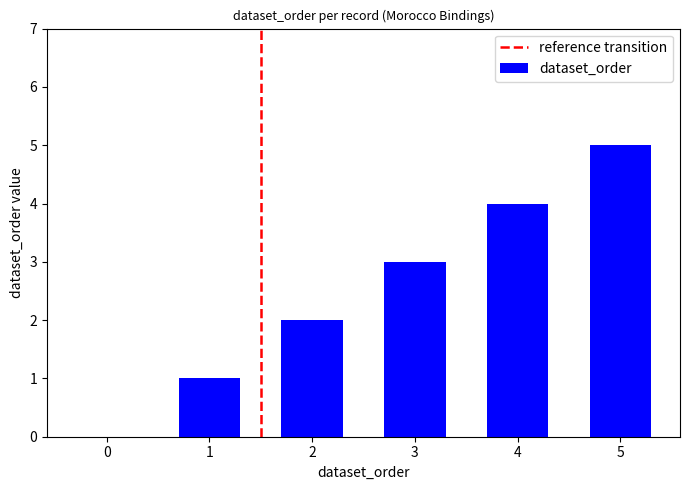

Approximately how many times larger is the value at 3 compared to 2?

1.5